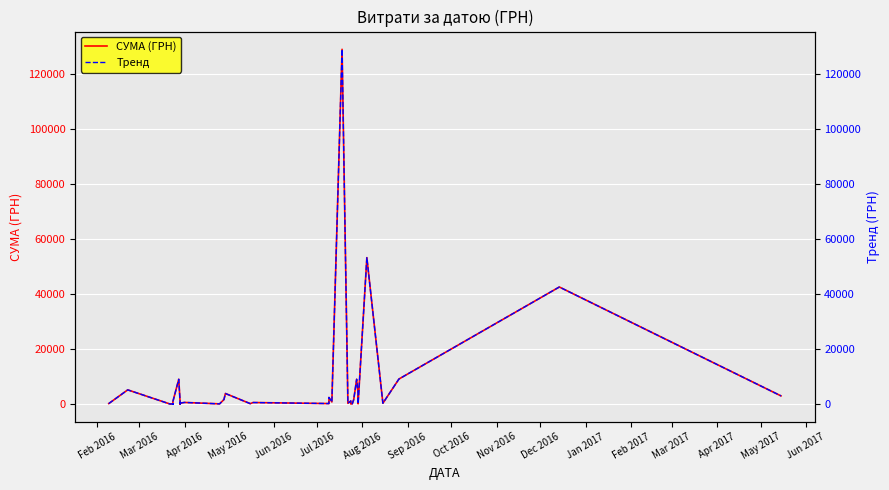

Reading left to right, list all the values displayed in this chart.

СУМА (ГРН): 180.9	5163.8	18.5	72.0	30.0	72.0	30.0	953.5	9023.2	97.8	233.3	100.0	363.6	97.8	233.3	100.0	363.6	589.5	71.8	1642.0	3845.8	158.5	559.7	180.9	2400.0	767.9	129066.2	278.5	1120.9	34.3	107.7	1647.0	9023.2	3845.8	97.8	53270.6	303.0	9108.1	42588.0	2975.4
Тренд: 180.9	5163.8	18.5	72.0	30.0	72.0	30.0	953.5	9023.2	97.8	233.3	100.0	363.6	97.8	233.3	100.0	363.6	589.5	71.8	1642.0	3845.8	158.5	559.7	180.9	2400.0	767.9	129066.2	278.5	1120.9	34.3	107.7	1647.0	9023.2	3845.8	97.8	53270.6	303.0	9108.1	42588.0	2975.4